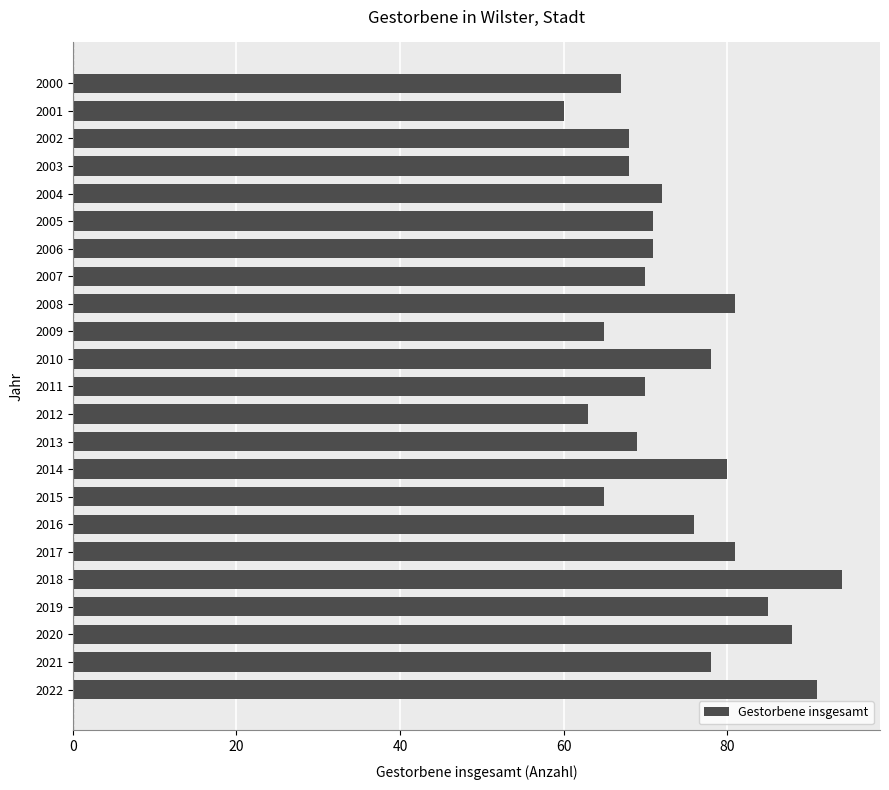

What is the greatest value displayed?

94